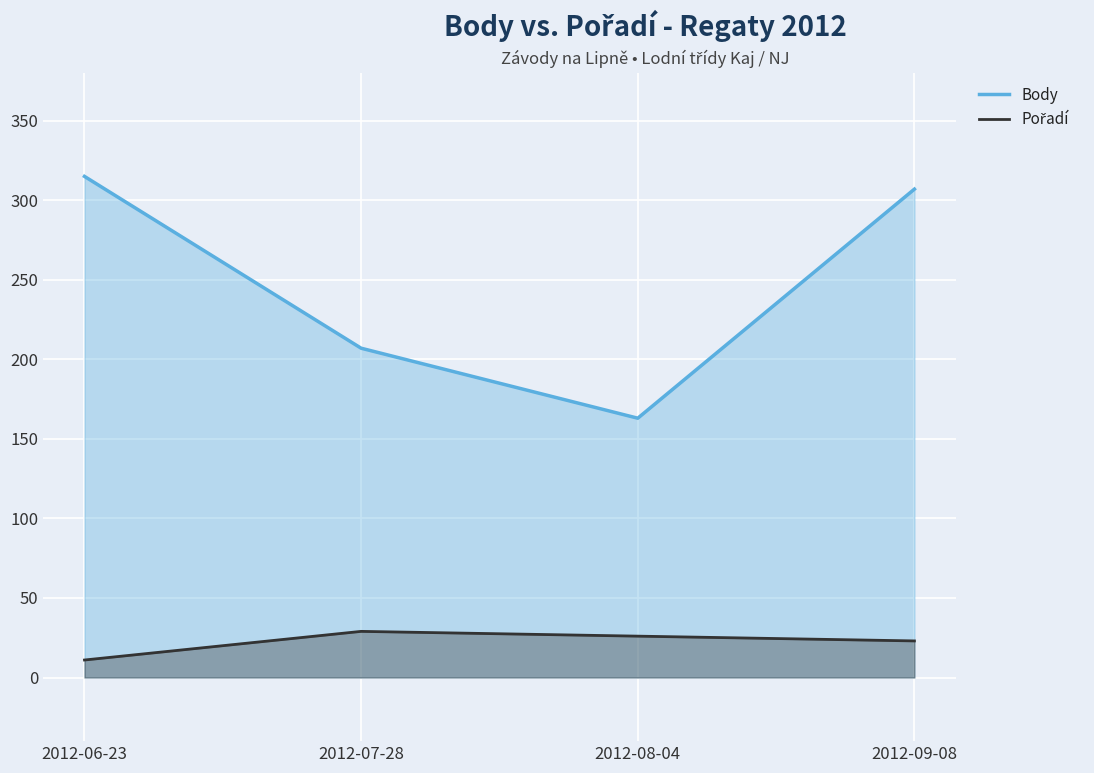

What is the average value of the Body series?

248